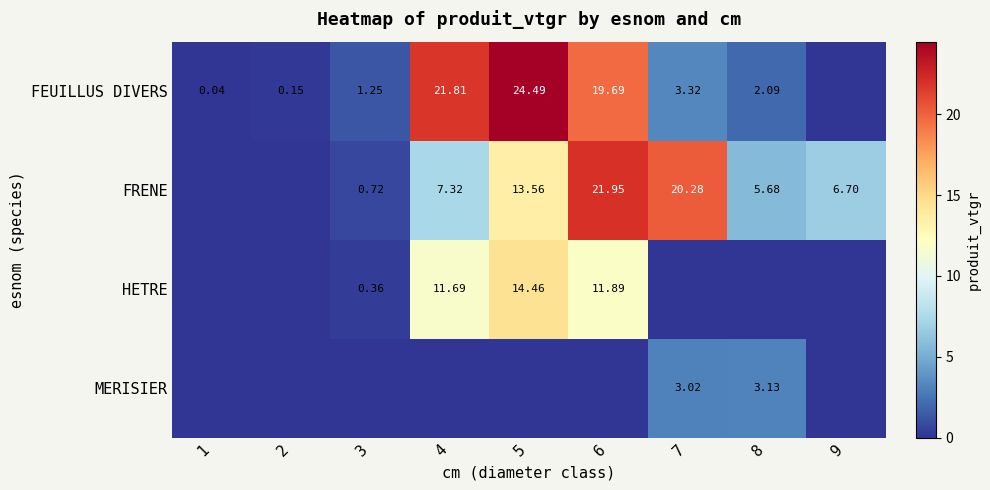

Is the value of FEUILLUS DIVERS at 5 greater than the value of FRENE at 8?

Yes